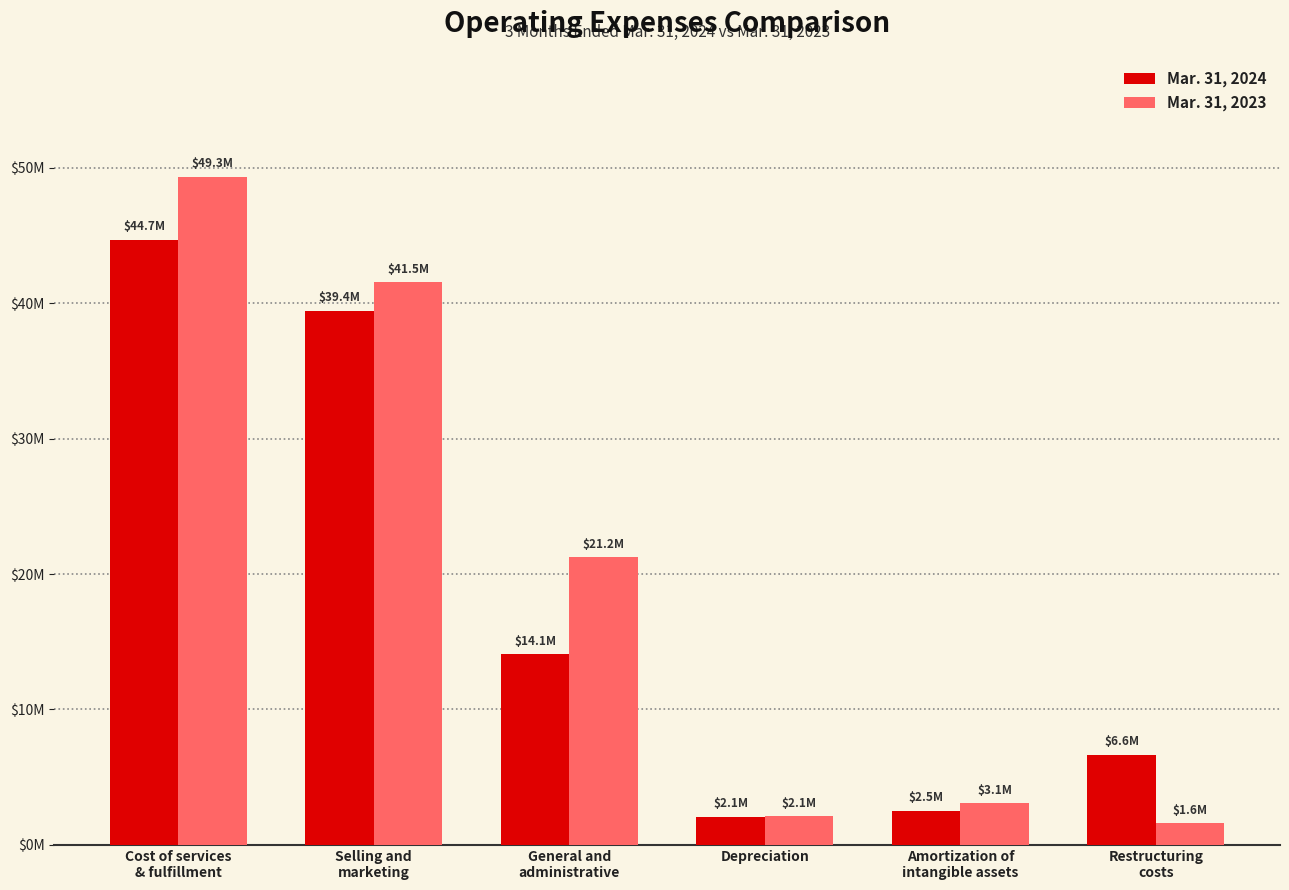

What is the value of the Mar. 31, 2024 bar at the 3rd from the left?

14059000